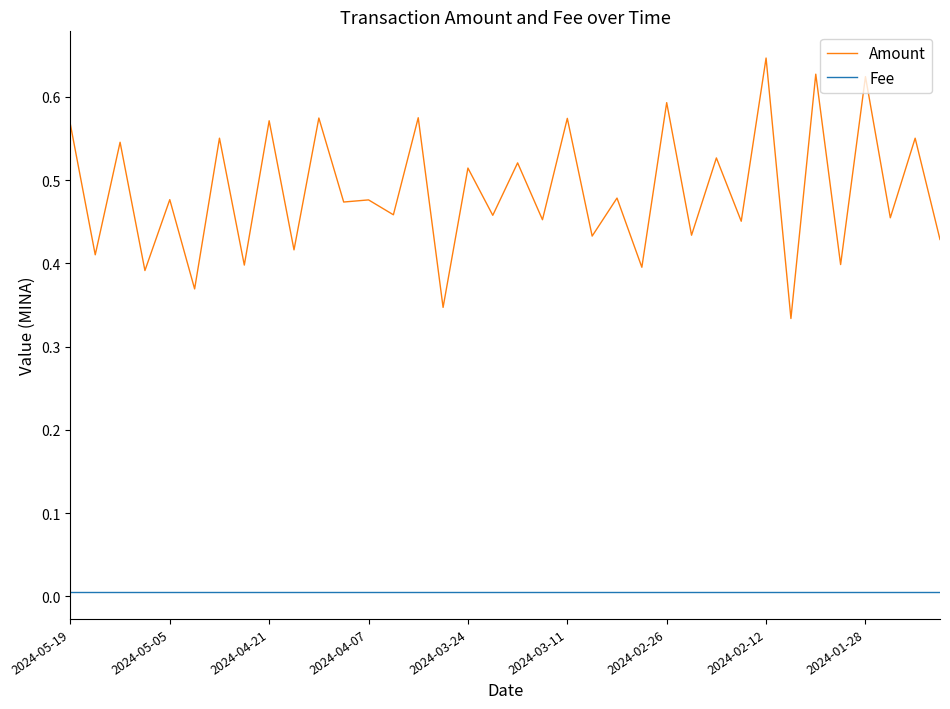

True or false: Amount and Fee cross at least once.

False